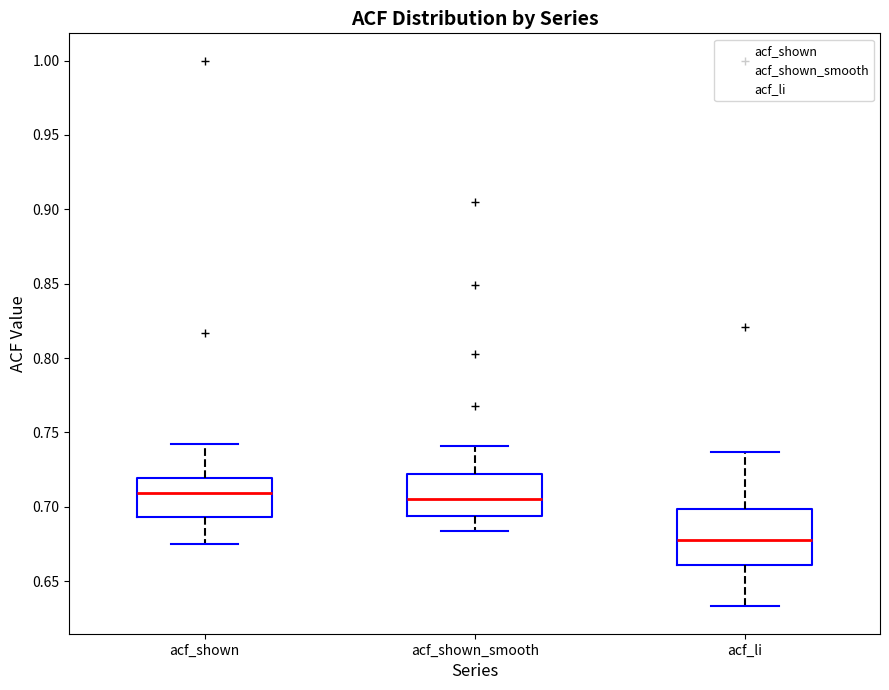

Which box's median line is the lowest?

acf_li